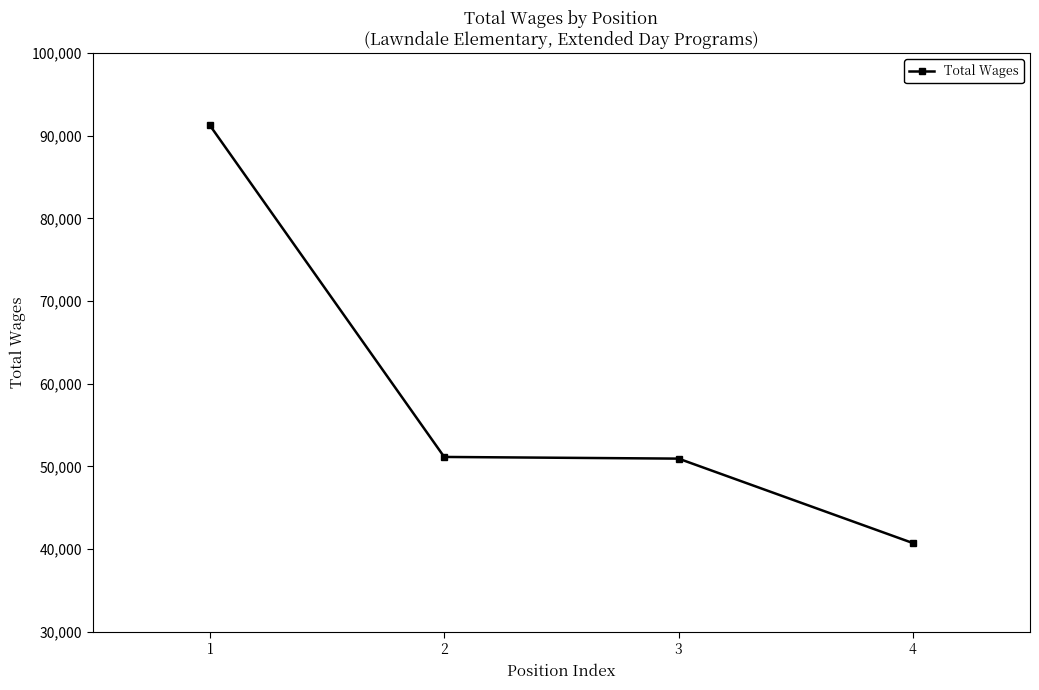

Approximately how many times larger is the value at 2 compared to 1?

0.6